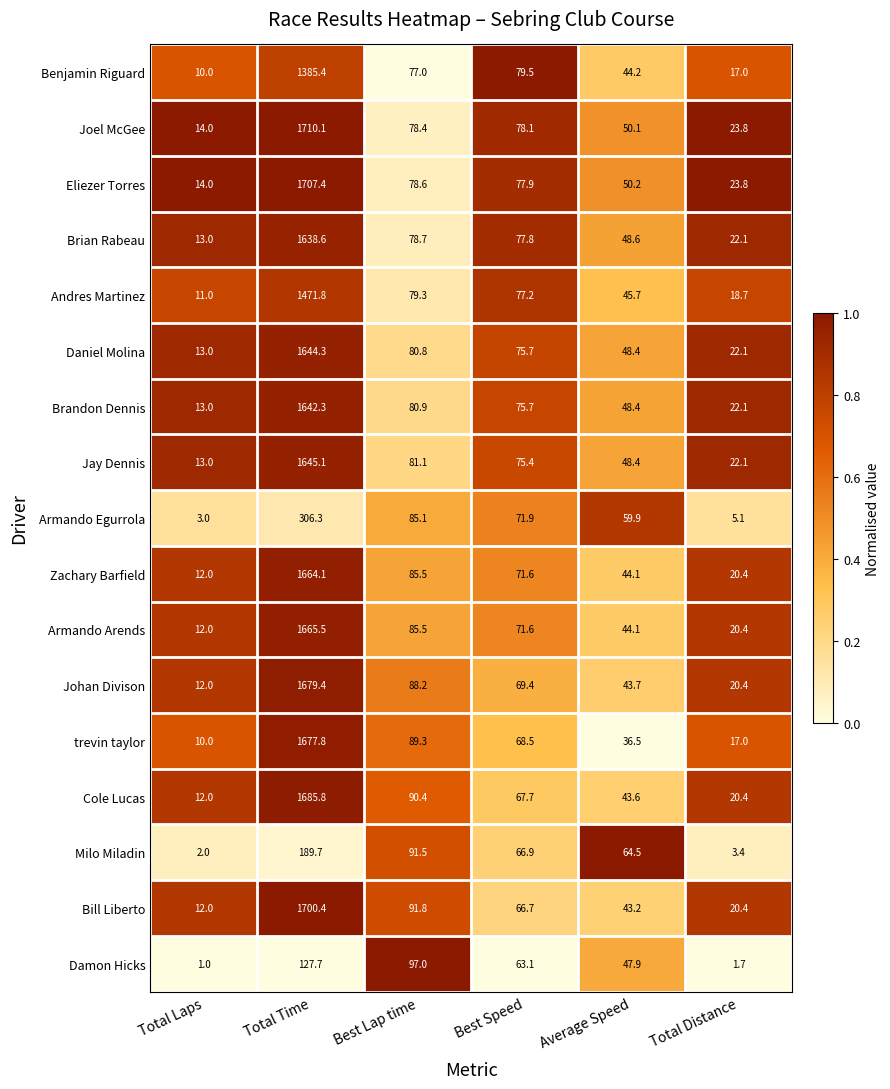

Which series has the largest total across all categories?

Joel McGee